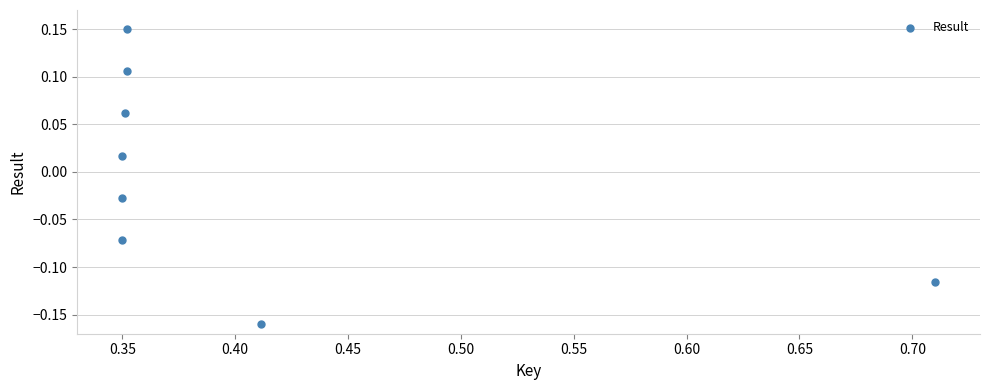

What is the average X value?

0.4